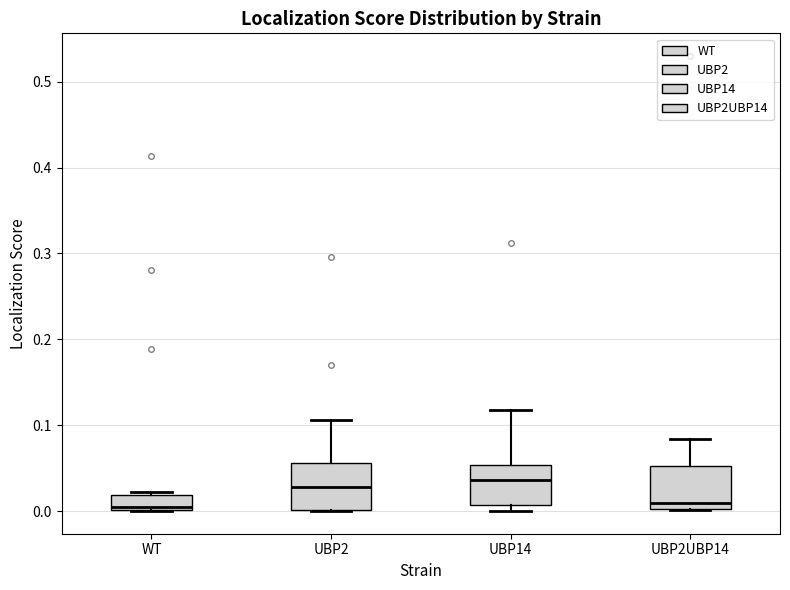

Reading left to right, transcribe this box plot: for each box, give where its median line is, the range the box spans, and where its two whiskers end, as read against the y-axis. The values are not printed on the chart, so give them approximately, as read against the axis.

WT: median 0.00 (just above the box's lower edge), box 0.00 to 0.02, whiskers 0.00 to 0.02 (just above the box's upper edge)
UBP2: median 0.03, box 0.00 to 0.06, whiskers 0.00 to 0.11
UBP14: median 0.04, box 0.01 to 0.05, whiskers 0.00 to 0.12
UBP2UBP14: median 0.01, box 0.00 to 0.05, whiskers 0.00 to 0.08